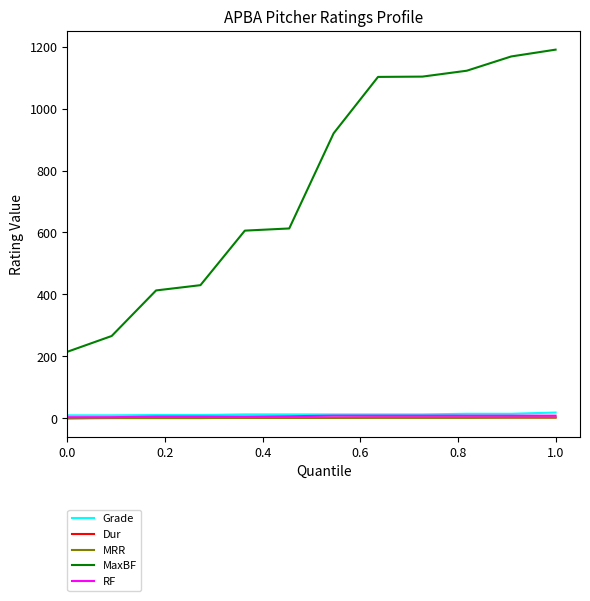

True or false: MaxBF has more than 1 interior local peaks.

False